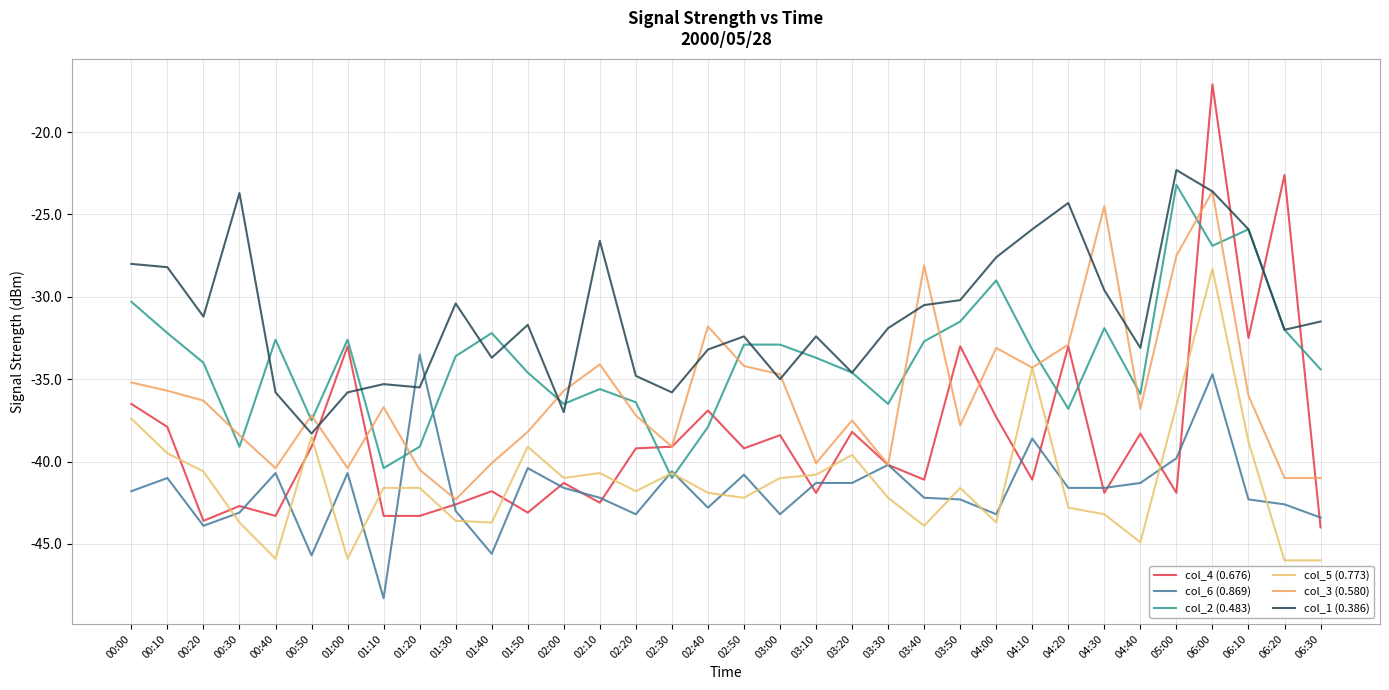

Reading left to right, transcribe all the data shown in this chart.

col_4 (0.676): -36.5	-37.9	-43.6	-42.7	-43.3	-39.1	-33.0	-43.3	-43.3	-42.6	-41.8	-43.1	-41.3	-42.5	-39.2	-39.1	-36.9	-39.2	-38.4	-41.9	-38.2	-40.2	-41.1	-33.0	-37.3	-41.1	-33.0	-41.9	-38.3	-41.9	-17.1	-32.5	-22.6	-44.0
col_6 (0.869): -41.8	-41.0	-43.9	-43.1	-40.7	-45.7	-40.7	-48.3	-33.5	-43.0	-45.6	-40.4	-41.6	-42.2	-43.2	-40.6	-42.8	-40.8	-43.2	-41.3	-41.3	-40.2	-42.2	-42.3	-43.2	-38.6	-41.6	-41.6	-41.3	-39.8	-34.7	-42.3	-42.6	-43.4
col_2 (0.483): -30.3	-32.2	-34.0	-39.1	-32.6	-37.5	-32.6	-40.4	-39.1	-33.6	-32.2	-34.6	-36.5	-35.6	-36.4	-41.0	-37.9	-32.9	-32.9	-33.7	-34.6	-36.5	-32.7	-31.5	-29.0	-33.2	-36.8	-31.9	-35.9	-23.2	-26.9	-25.9	-32.0	-34.4
col_5 (0.773): -37.4	-39.5	-40.6	-43.7	-45.9	-38.5	-45.9	-41.6	-41.6	-43.6	-43.7	-39.1	-41.0	-40.7	-41.8	-40.7	-41.9	-42.2	-41.0	-40.8	-39.6	-42.2	-43.9	-41.6	-43.7	-34.3	-42.8	-43.2	-44.9	-36.6	-28.3	-38.8	-46.0	-46.0
col_3 (0.580): -35.2	-35.7	-36.3	-38.4	-40.4	-37.2	-40.4	-36.7	-40.5	-42.3	-40.1	-38.2	-35.7	-34.1	-37.2	-39.1	-31.8	-34.2	-34.7	-40.1	-37.5	-40.2	-28.1	-37.8	-33.1	-34.3	-32.9	-24.5	-36.8	-27.5	-23.6	-36.0	-41.0	-41.0
col_1 (0.386): -28.0	-28.2	-31.2	-23.7	-35.8	-38.3	-35.8	-35.3	-35.5	-30.4	-33.7	-31.7	-37.0	-26.6	-34.8	-35.8	-33.2	-32.4	-35.0	-32.4	-34.6	-31.9	-30.5	-30.2	-27.6	-25.9	-24.3	-29.6	-33.1	-22.3	-23.6	-25.9	-32.0	-31.5